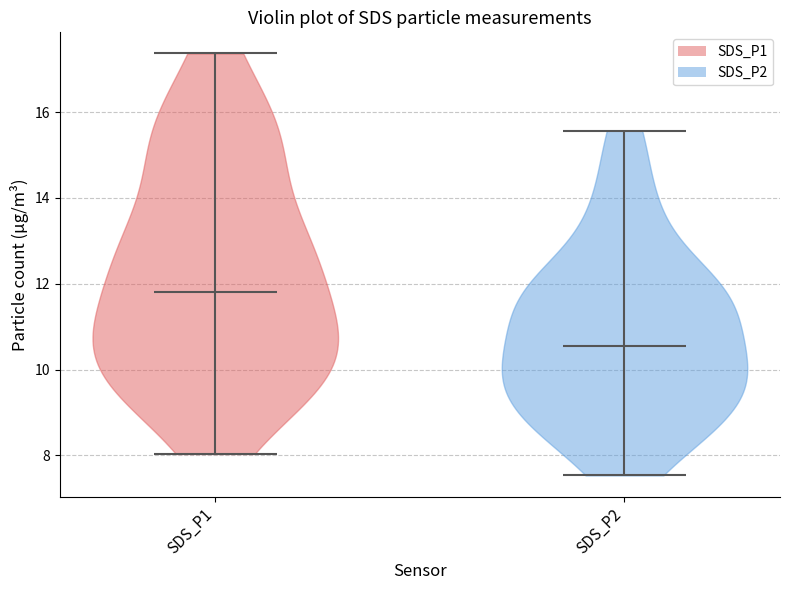

Reading left to right, read every violin against the y-axis: where its median line is, and the lowest and highest points it reaches. The values are not printed on the chart, so give them approximately, as read against the axis.

SDS_P1: median line 11.8, lowest point 8.0, highest point 17.4
SDS_P2: median line 10.6, lowest point 7.6, highest point 15.6